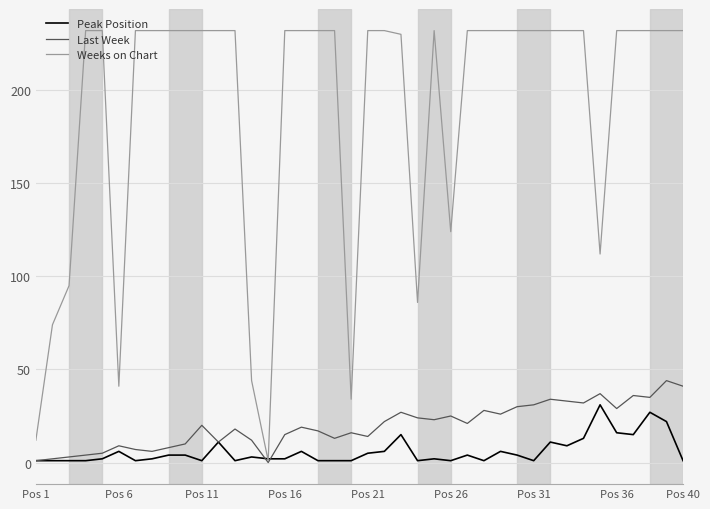

Which series has the largest total across all categories?

Weeks on Chart